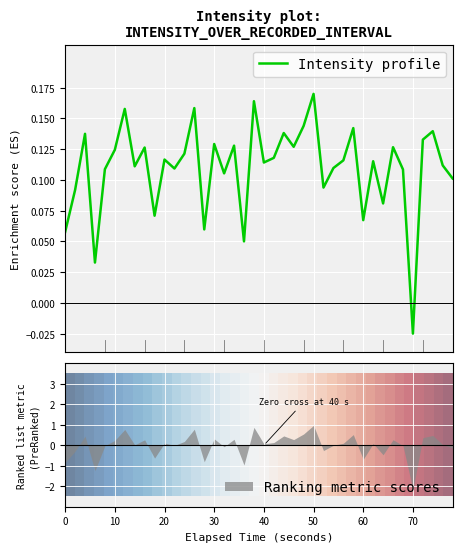

What is the difference between the second highest and second lowest values in the Intensity profile series?

0.1